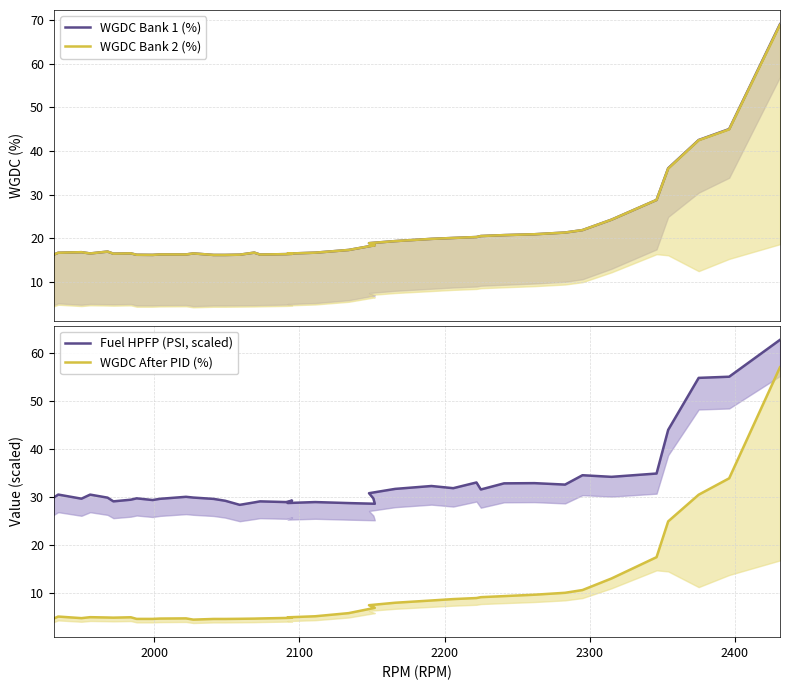

How many lines are shown in the chart?

4